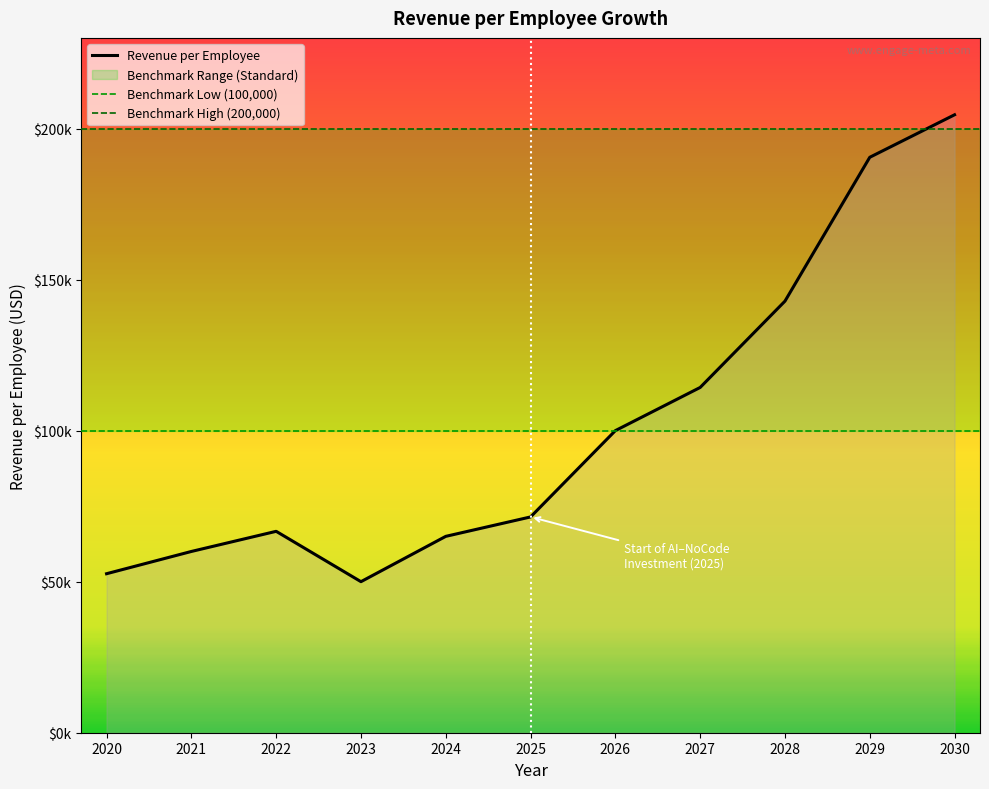

How many interior local valleys (lower than both neighbors) does the data have?

1